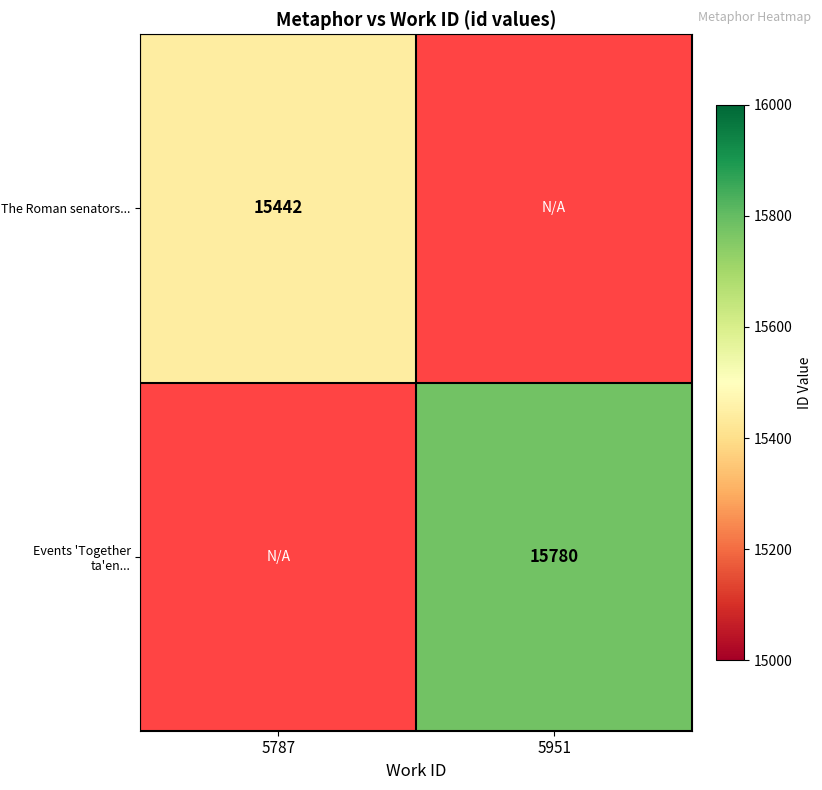

The The Roman senators... series shows 15442 at 5787. True or false?

True